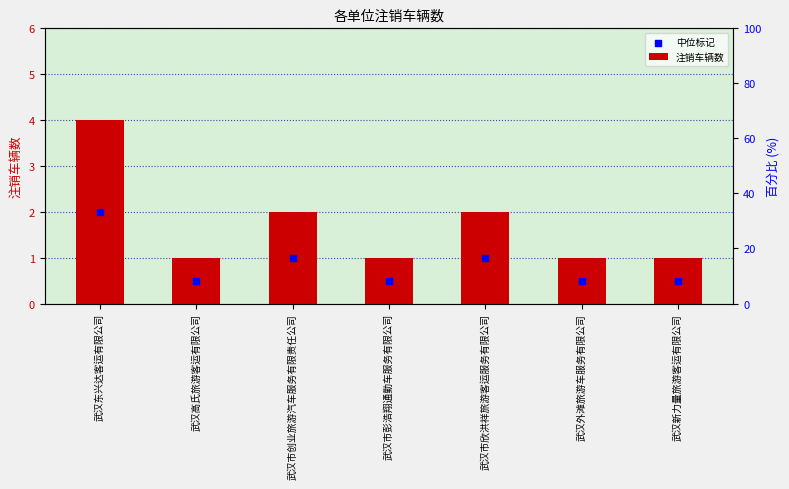

Is the value of 中位标记 at 武汉东兴达客运有限公司 greater than the value of 注销车辆数 at 武汉东兴达客运有限公司?

No